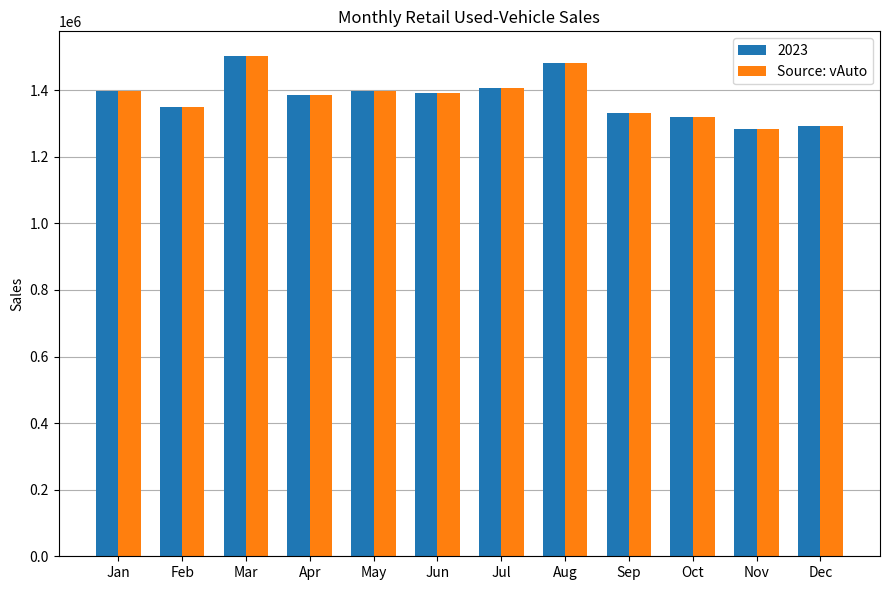

Is it true that 2023 equals 350192 at Jan?

False